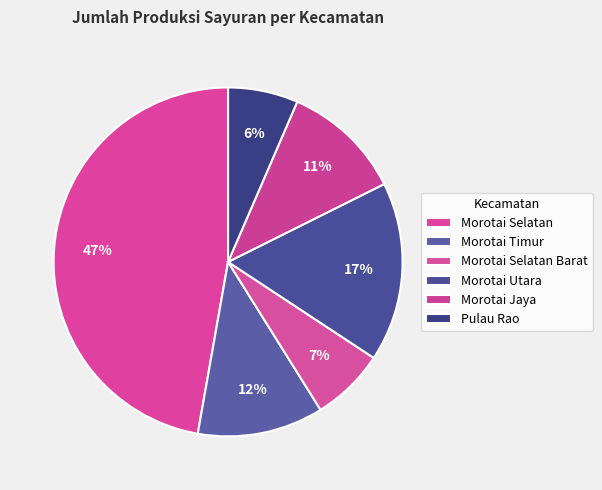

Which slice is the smallest?

Pulau Rao